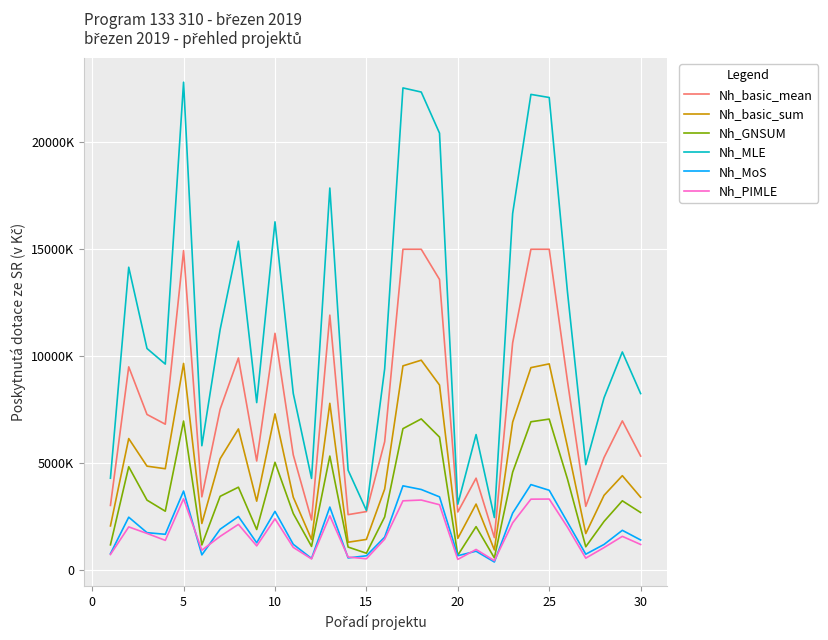

True or false: Nh_basic_sum and Nh_PIMLE cross at least once.

False